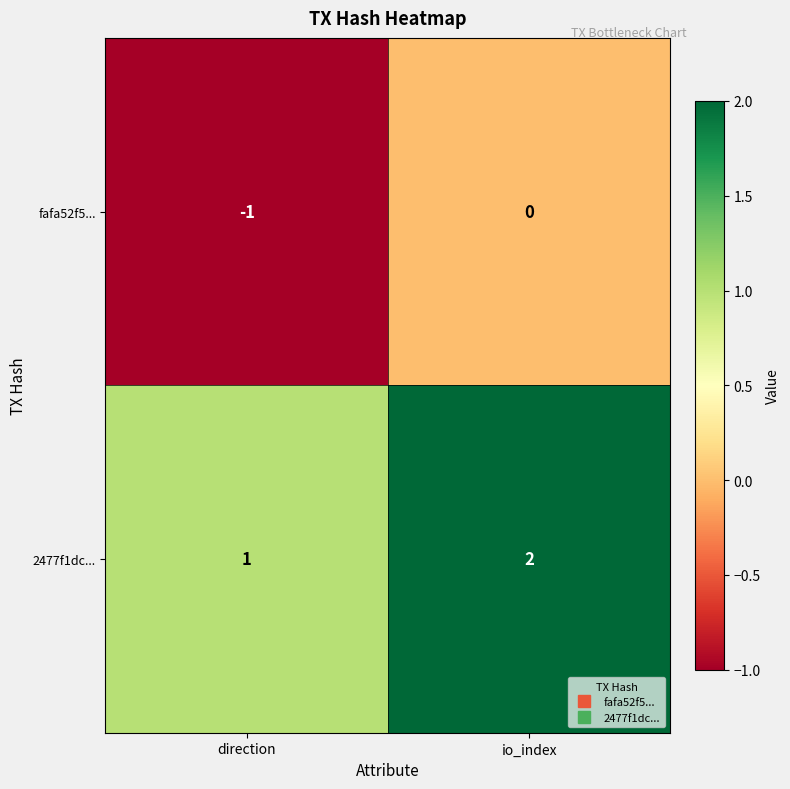

What is the difference between the highest and lowest values at direction?

2